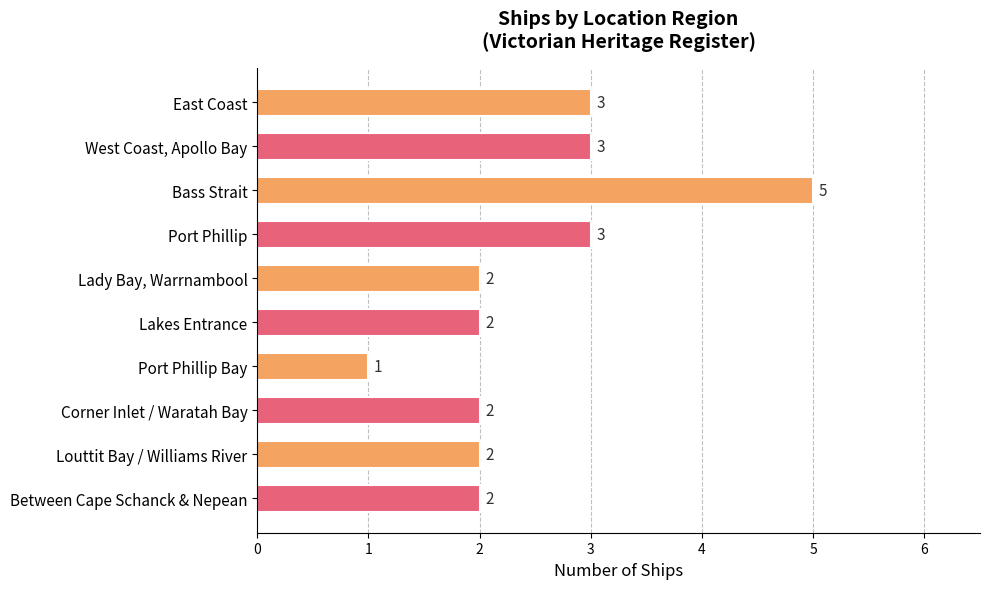

Reading bottom to top, list all the values displayed in this chart.

Between Cape Schanck & Nepean=2	Louttit Bay / Williams River=2	Corner Inlet / Waratah Bay=2	Port Phillip Bay=1	Lakes Entrance=2	Lady Bay, Warrnambool=2	Port Phillip=3	Bass Strait=5	West Coast, Apollo Bay=3	East Coast=3